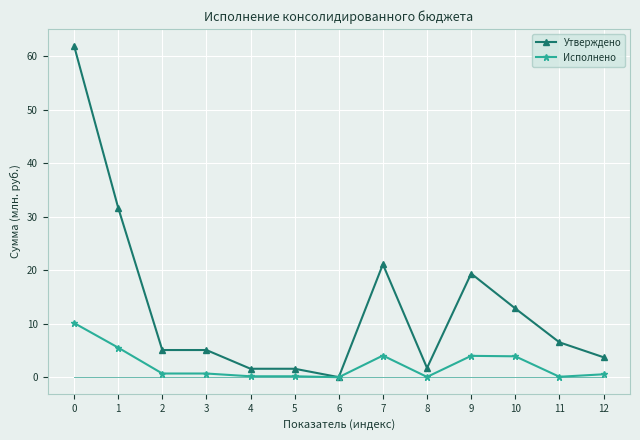

Rank the series by their average value, from highest to lowest.

Утверждено, Исполнено